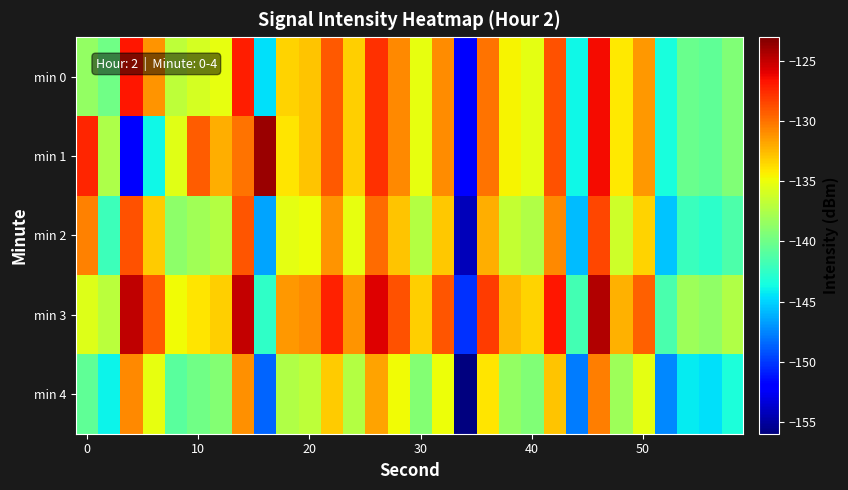

How many series are shown in this chart?

5